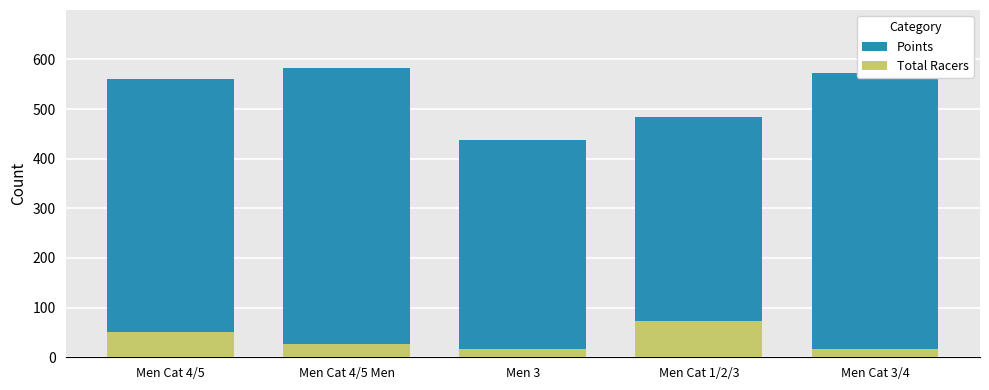

What is the minimum value for Total Racers?

16.0